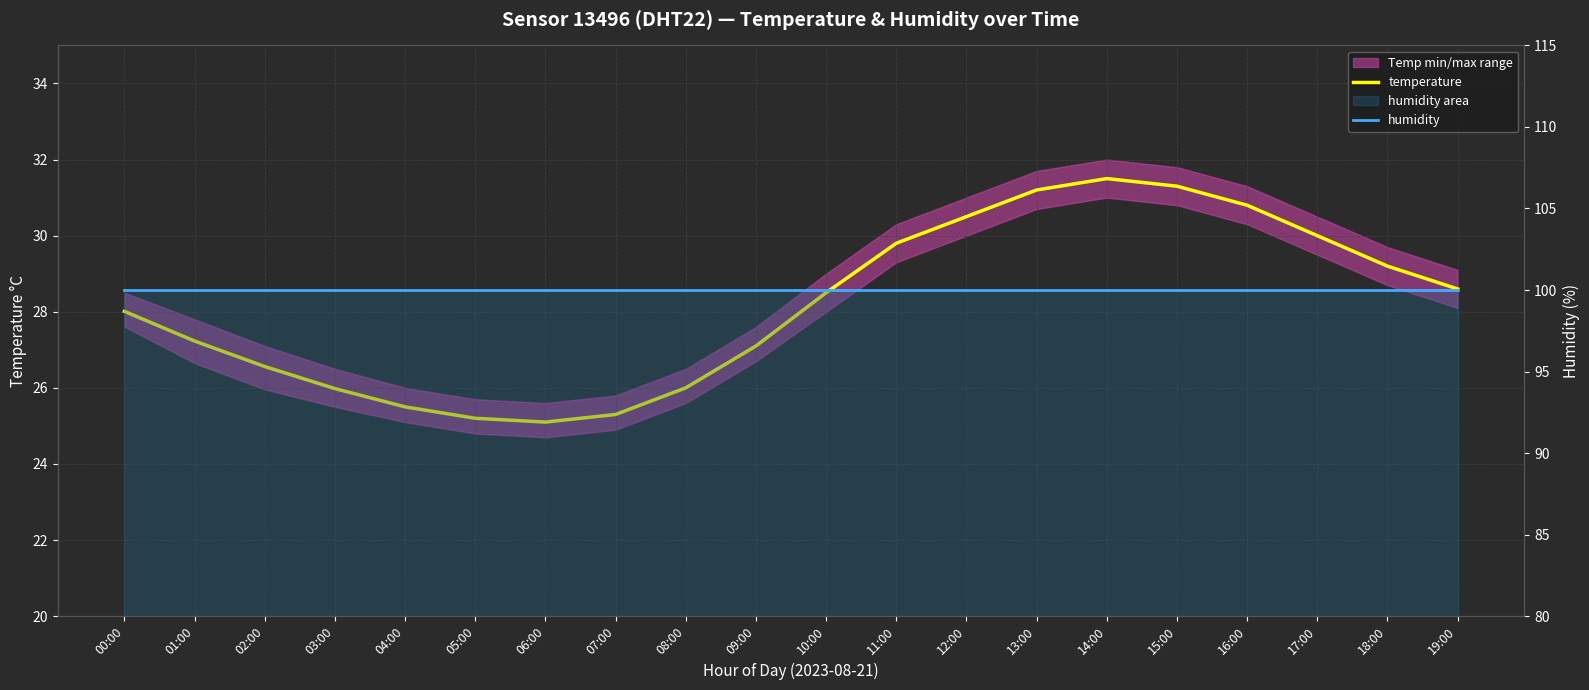

What is the difference between the maximum and minimum values in the temperature series?

6.4